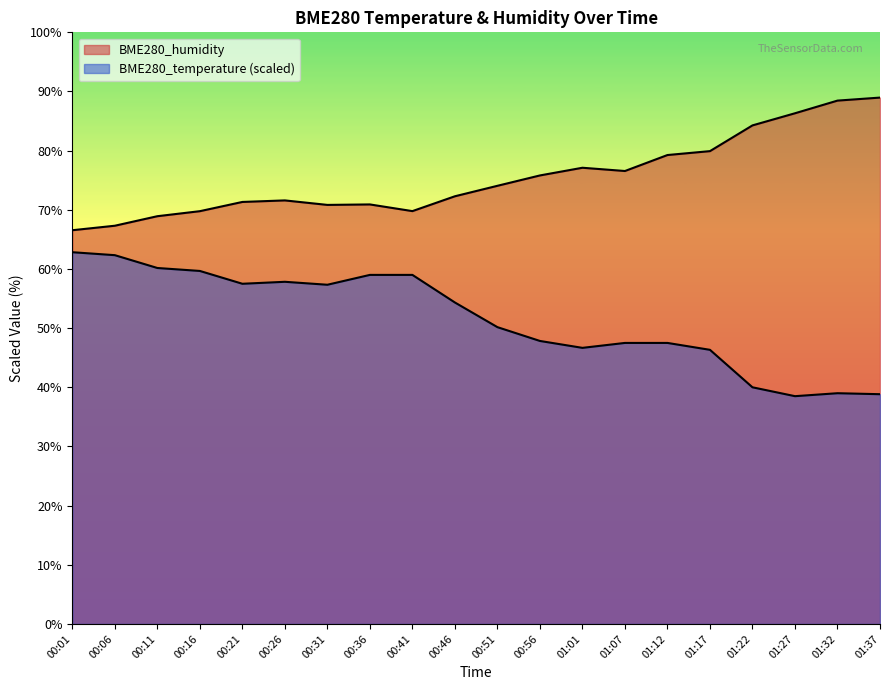

Reading left to right, extract all data points from this chart.

BME280_temperature: 62.8	62.3	60.2	59.7	57.5	57.8	57.3	59.0	59.0	54.3	50.2	47.8	46.7	47.5	47.5	46.3	40.0	38.5	39.0	38.8
BME280_humidity: 66.5	67.3	68.9	69.8	71.3	71.6	70.8	70.9	69.8	72.3	74.1	75.8	77.1	76.6	79.3	79.9	84.3	86.3	88.5	89.0